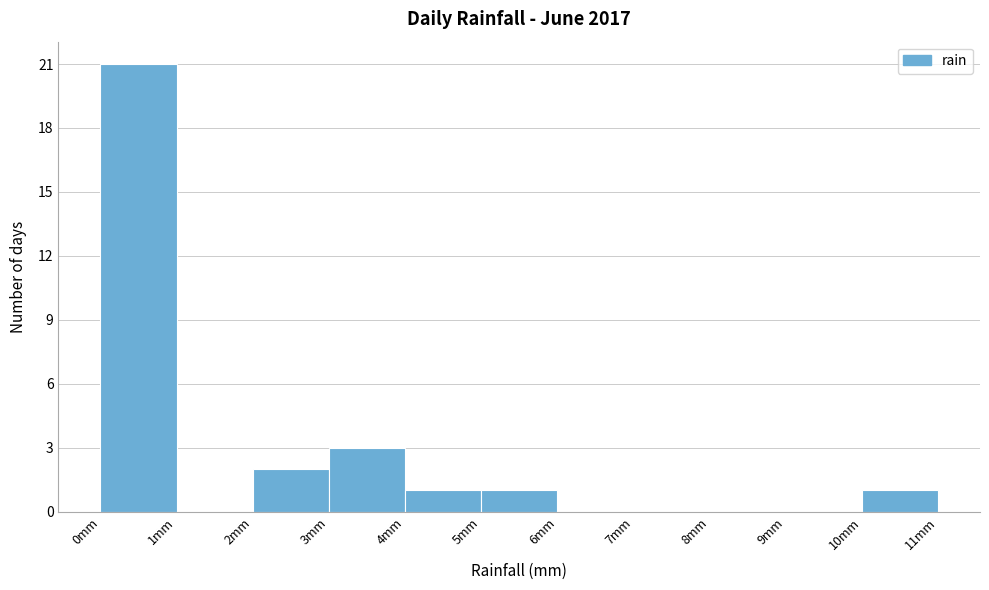

Reading left to right, list every bar in this chart as the range it spans on the x-axis followed by its height. The values are not printed on the chart, so give them approximately, as read against the axis.

0 to 1: 21
1 to 2: 0
2 to 3: 2
3 to 4: 3
4 to 5: 1
5 to 6: 1
6 to 7: 0
7 to 8: 0
8 to 9: 0
9 to 10: 0
10 to 11: 1